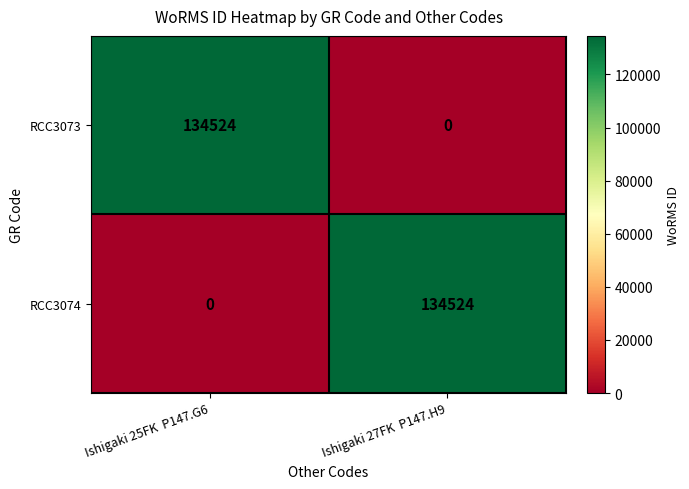

What is the maximum value shown in the chart?

134524